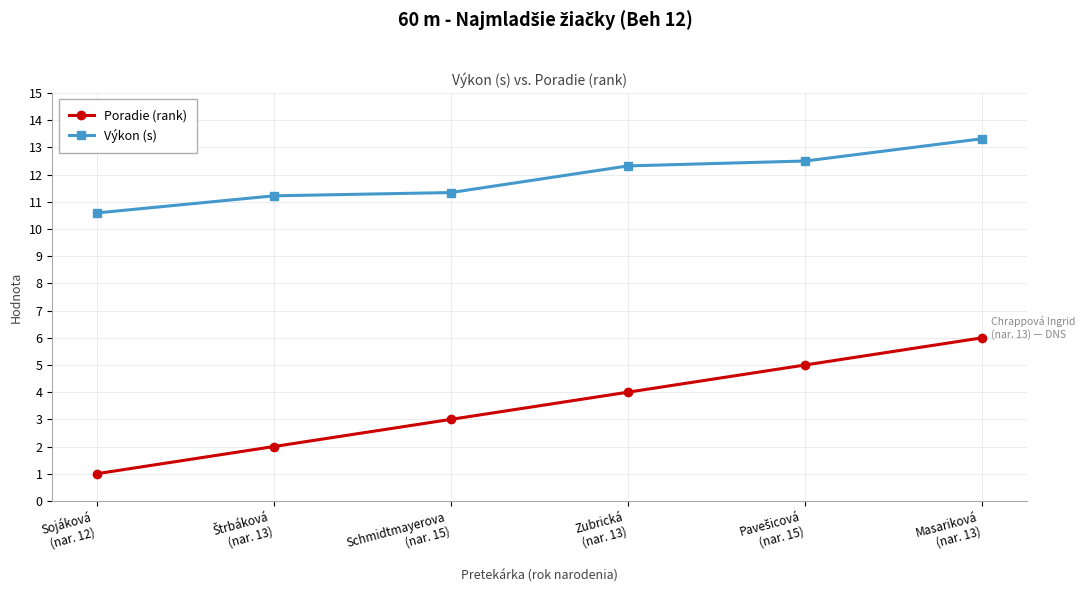

Which series has the largest total across all categories?

Výkon (s)